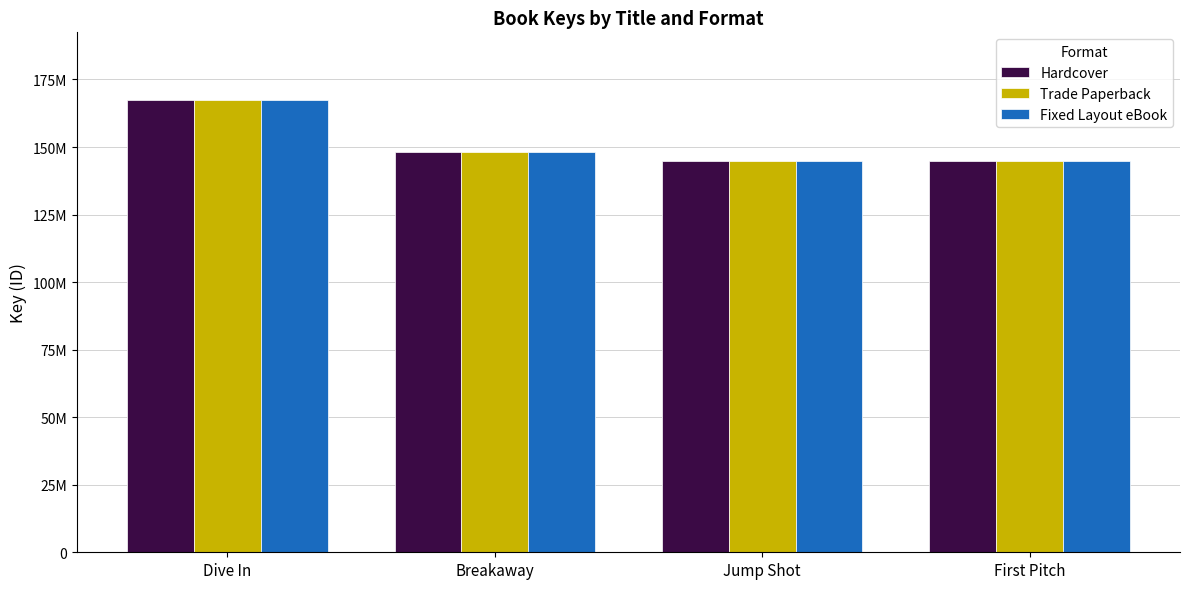

What is the total value across all series at Dive In?

502037058